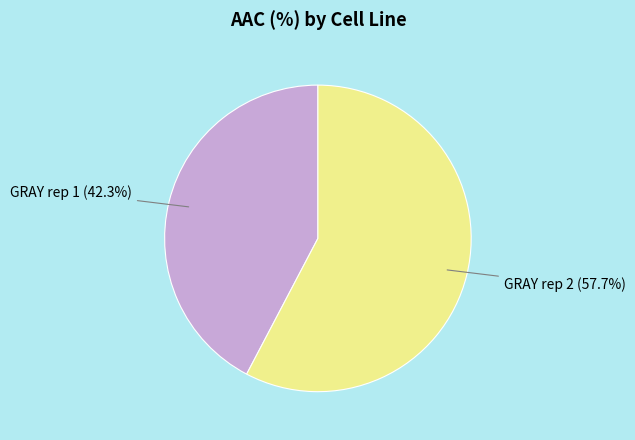

How many segments does this pie chart have?

2